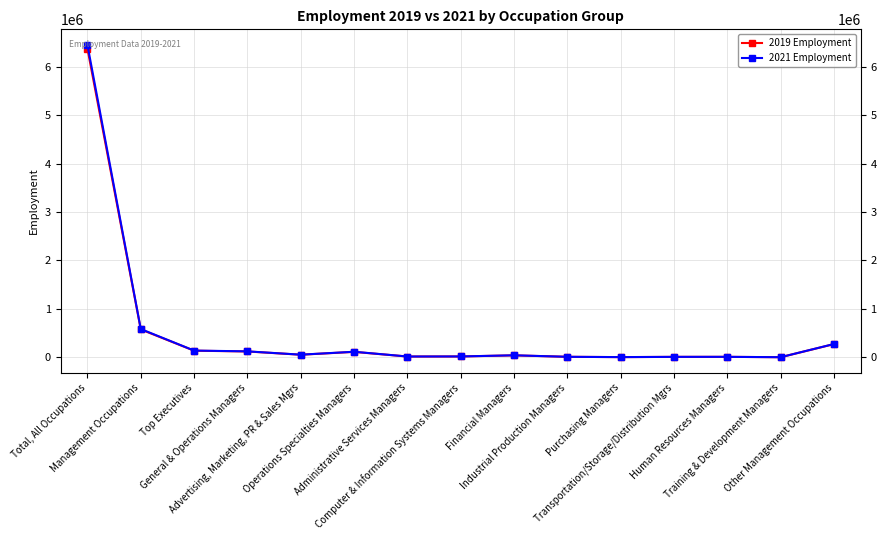

Reading left to right, list all the values displayed in this chart.

2019 Employment: 6370618	576032	137067	120878	53756	112397	16516	17767	40418	10671	4303	9359	9905	2353	272812
2021 Employment: 6449131	583924	139326	123200	54696	115083	16802	18097	41900	10788	4354	9545	10084	2399	274819